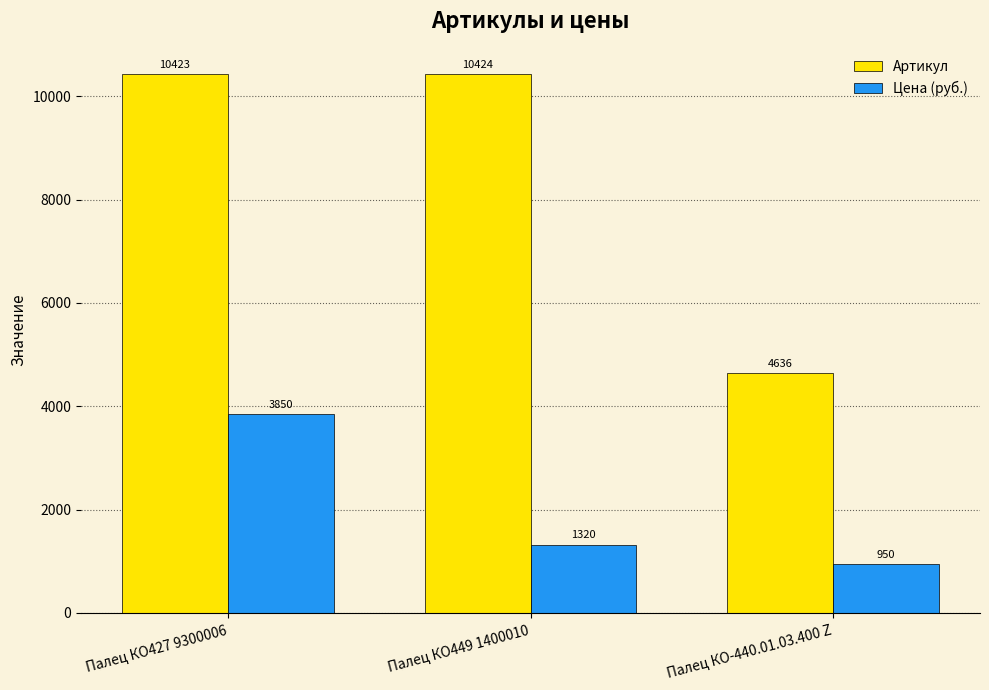

What is the sum of all Цена (руб.) values?

6120